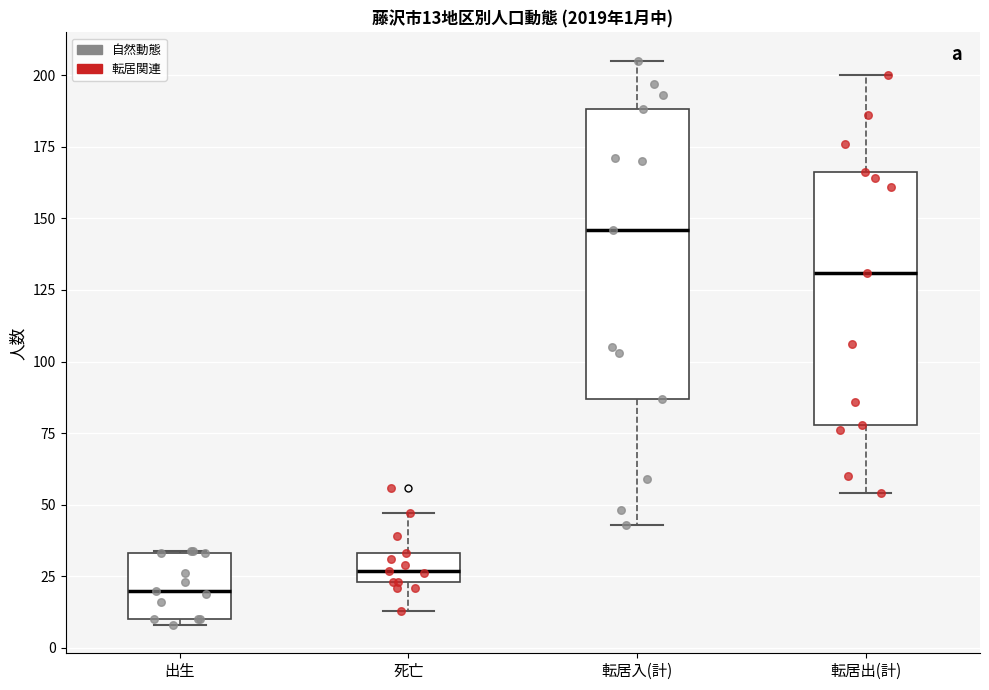

Which box's median line is the highest?

転居入(計)